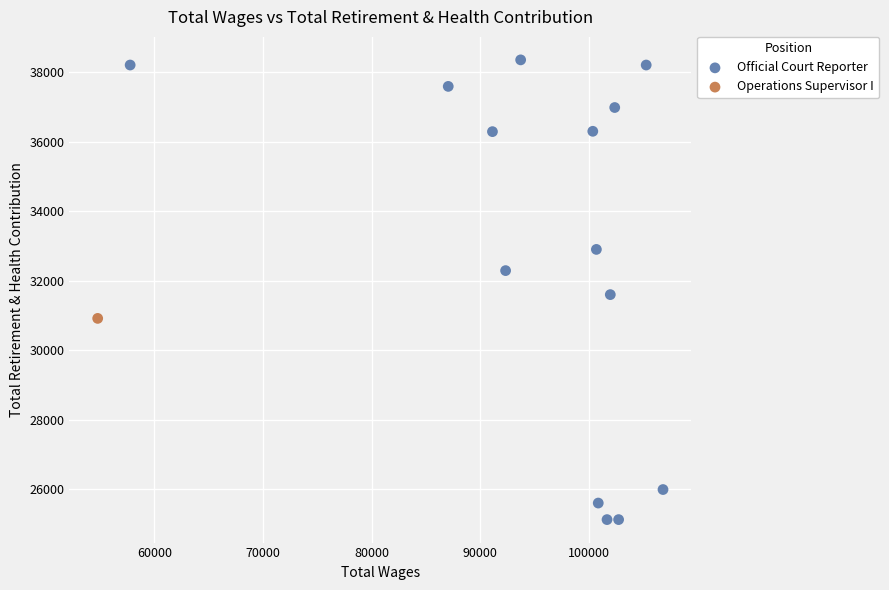

What are all the series names shown in the legend?

Official Court Reporter, Operations Supervisor I